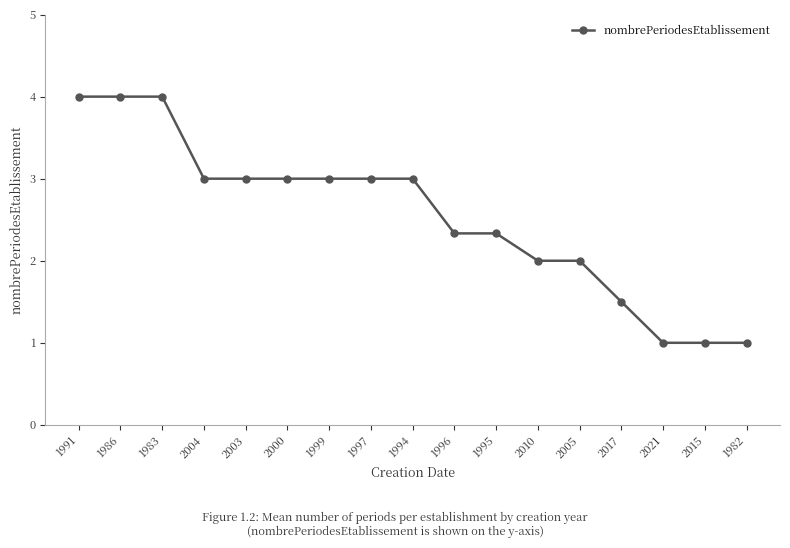

What is the label of the 7th point from the right?

1995